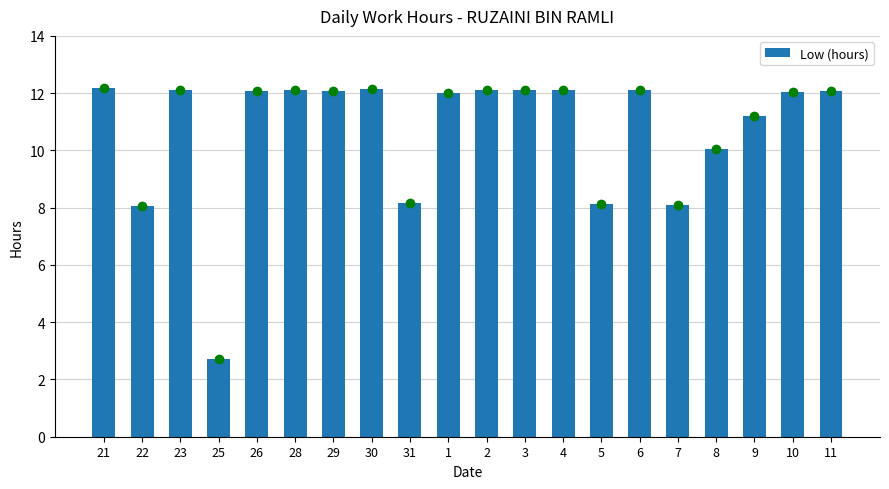

How many bars are there in total?

20